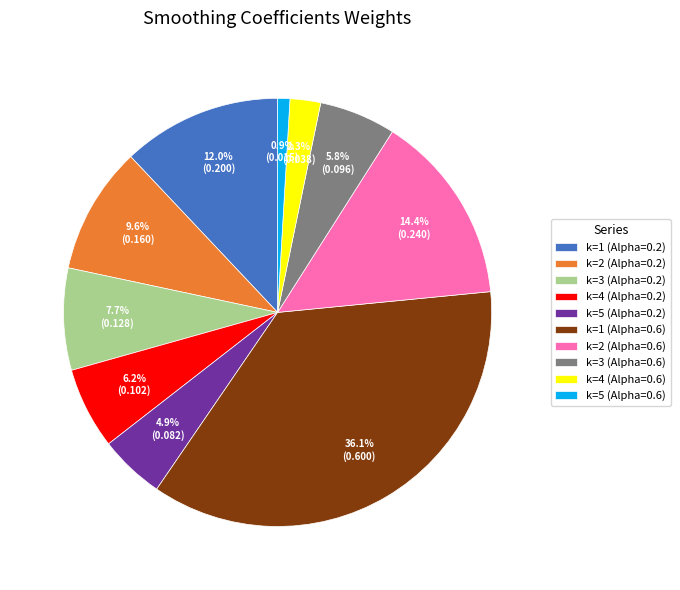

Between k=4 (Alpha=0.2) and k=4 (Alpha=0.6), which is larger?

k=4 (Alpha=0.2)